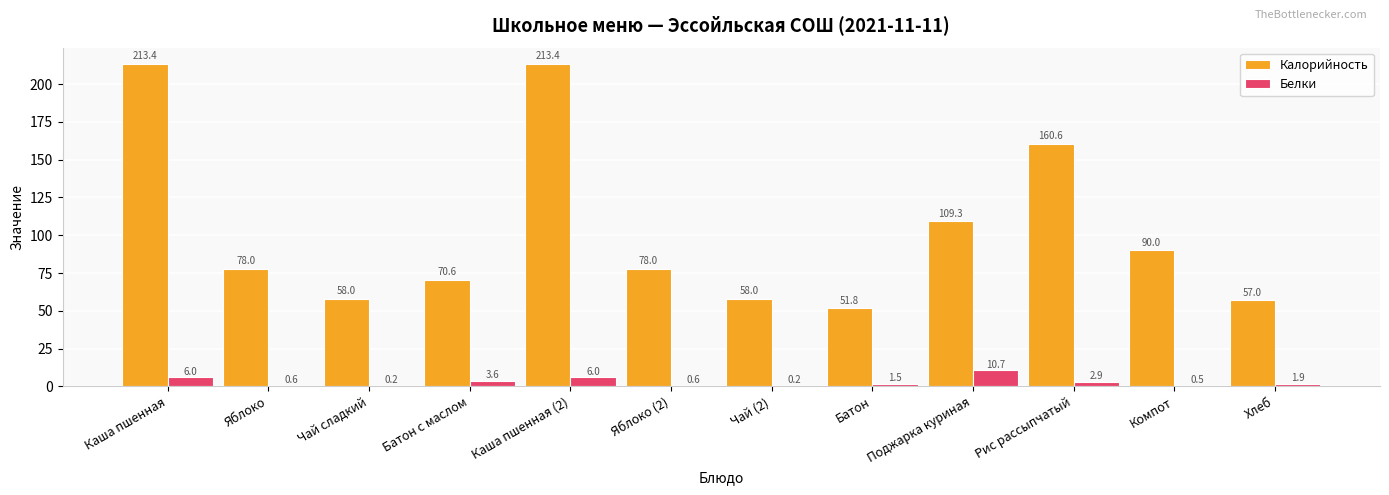

Which series has the widest spread of values?

Калорийность